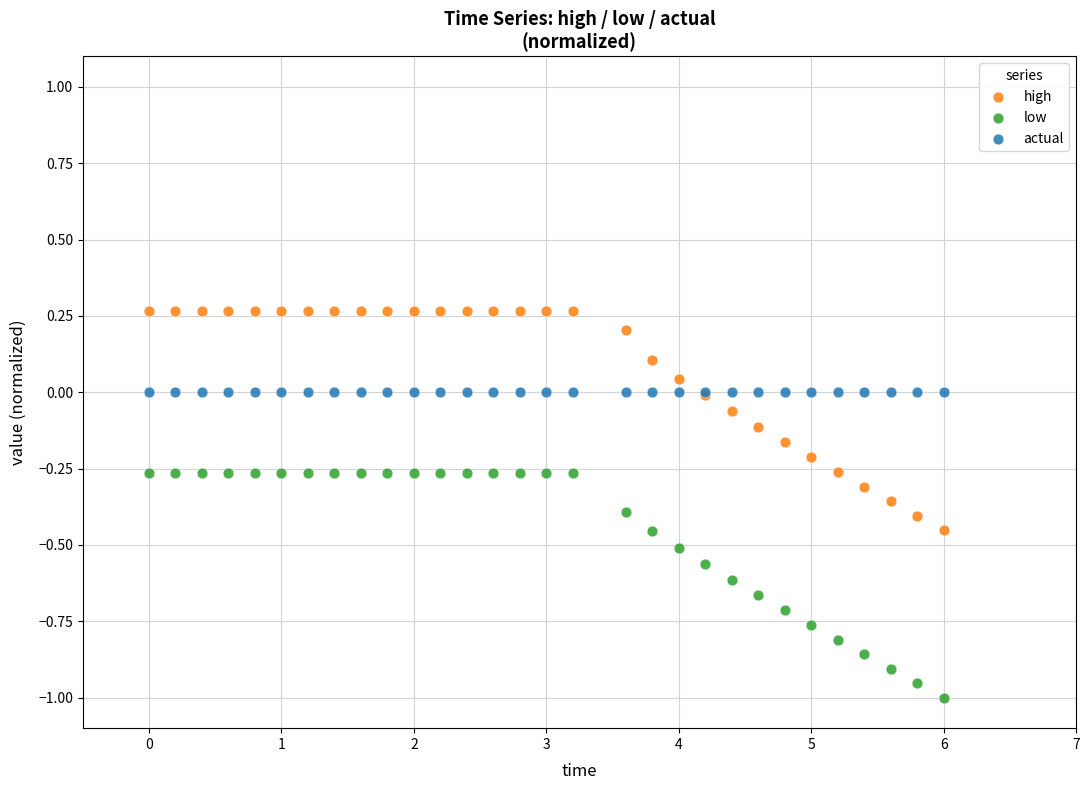

Which series contains the lowest Y value?

low